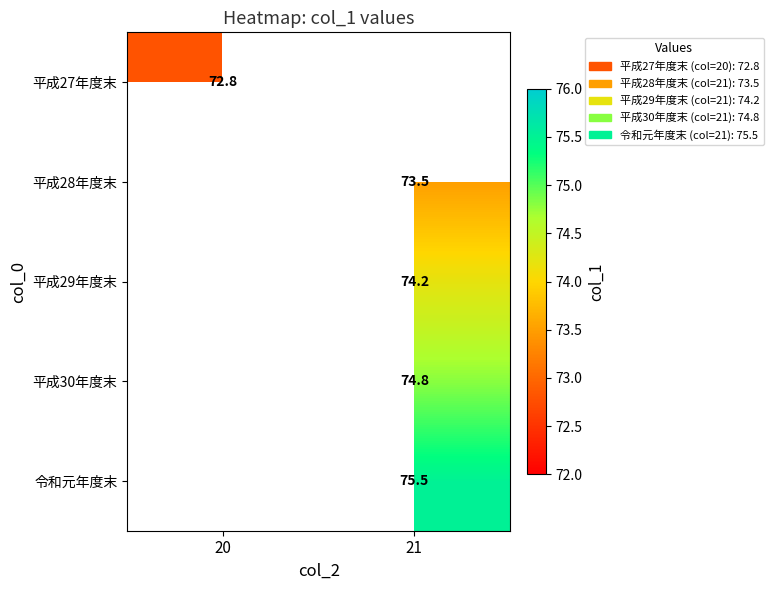

Is the value of 平成27年度末 at 20 greater than the value of 平成28年度末 at 21?

No